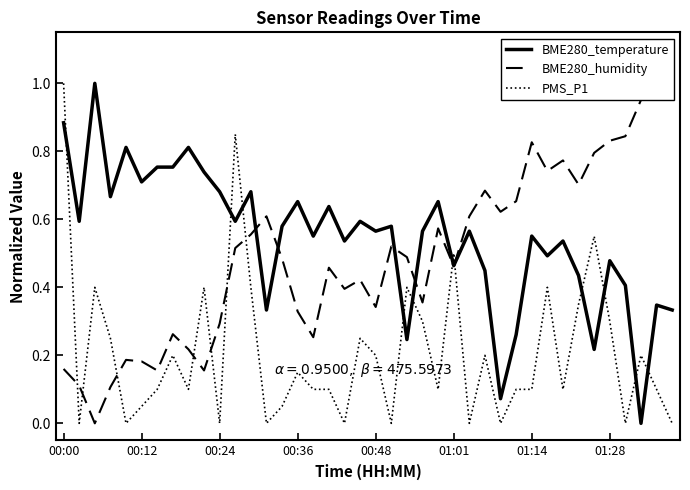

Where do BME280_temperature and BME280_humidity first cross each other?

12 and 13